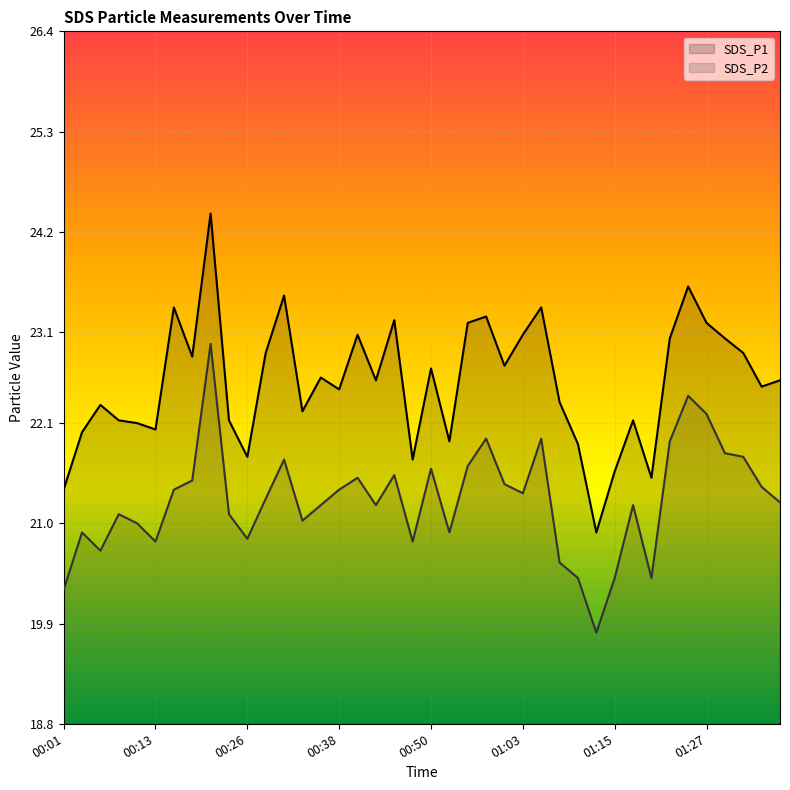

What is the total value across all series at 01:27?

45.4